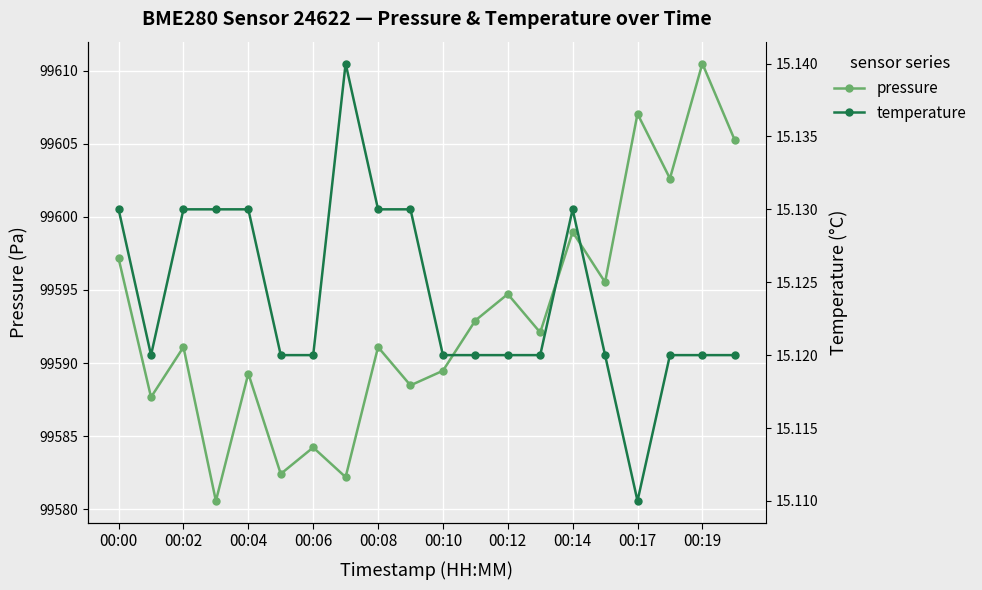

True or false: pressure has more than 1 points higher than both neighbors.

True